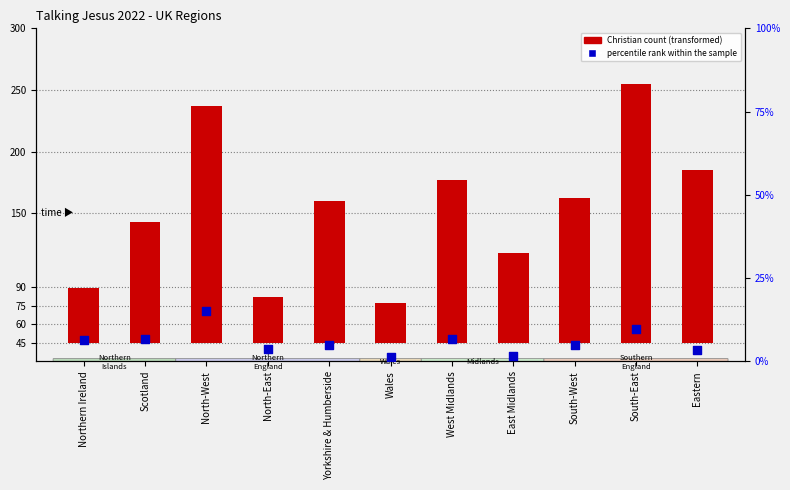

Is the value of percentile rank within the sample at West Midlands greater than the value of Christian count at Yorkshire & Humberside?

No